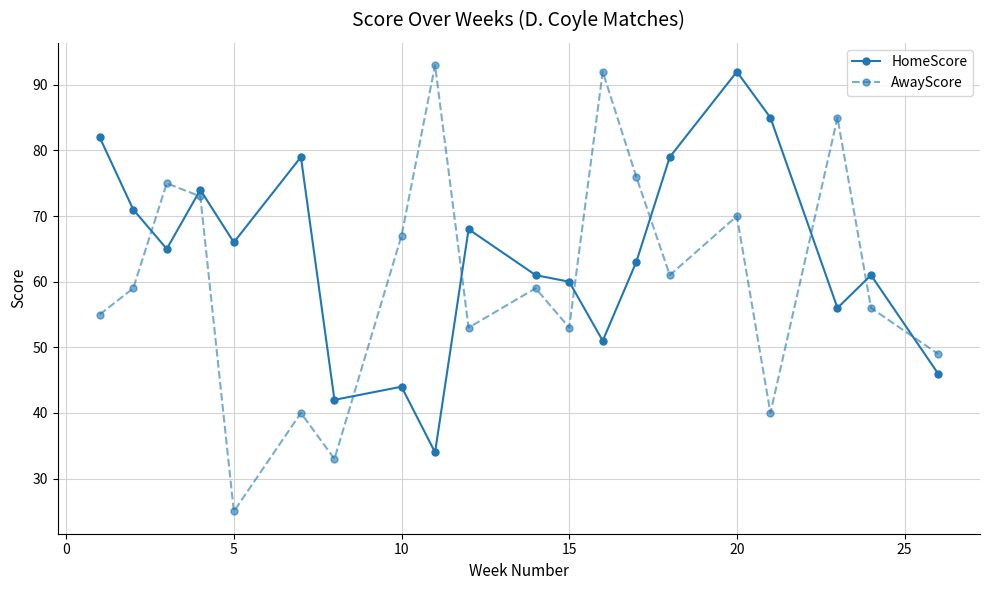

How many times do AwayScore and HomeScore cross each other?

9